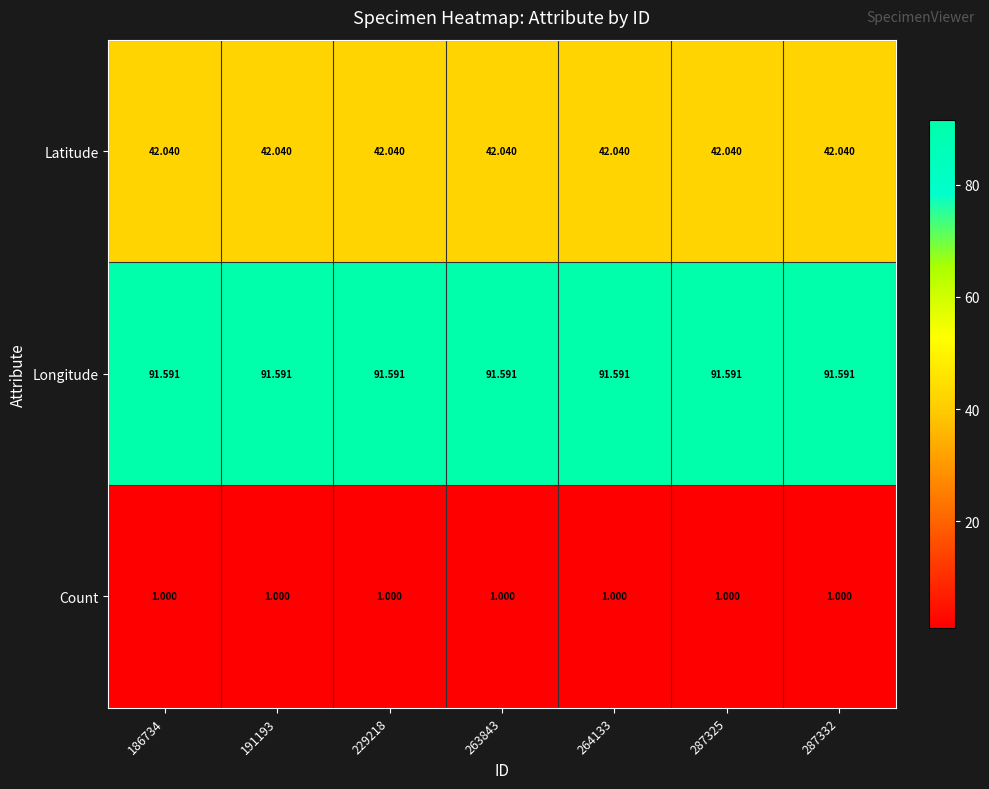

What is the total value across all series at 264133?

134.6